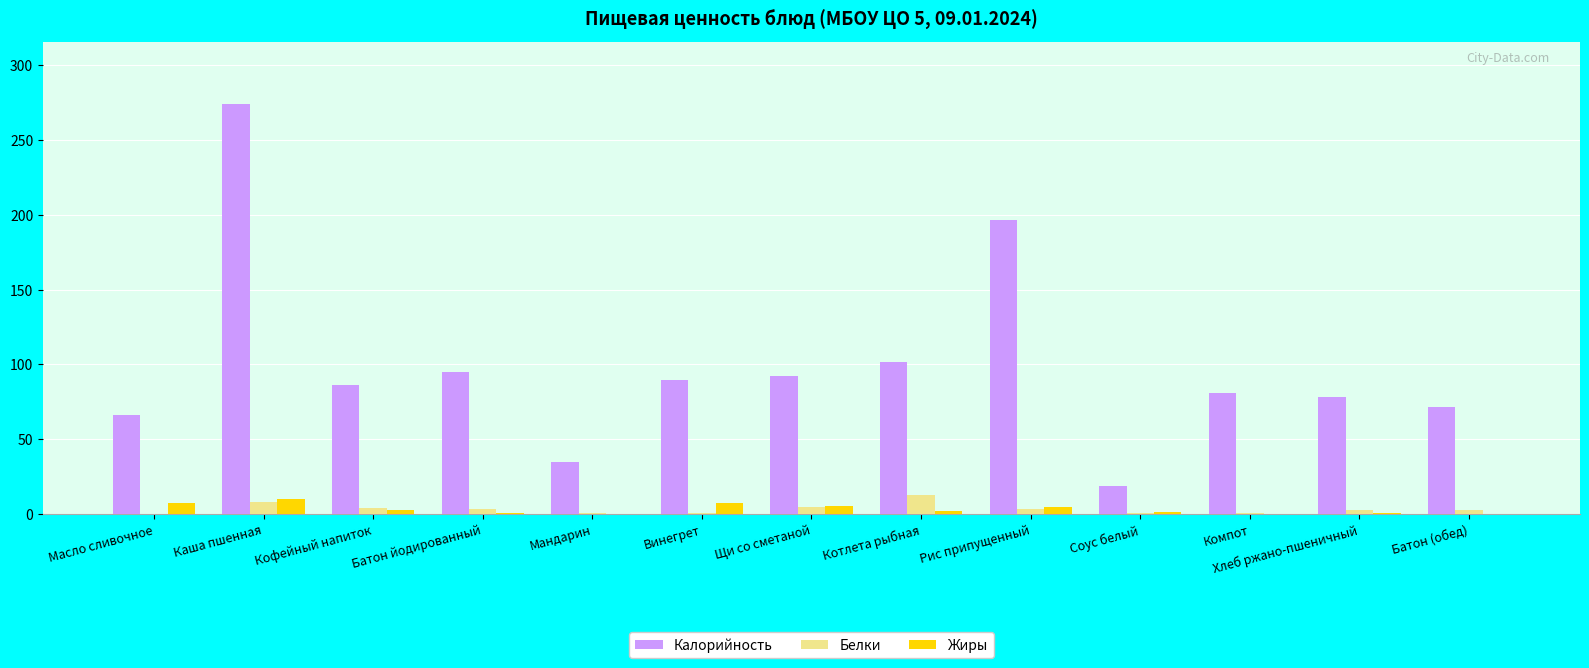

The value of Калорийность at Мандарин is 54.9. True or false?

False